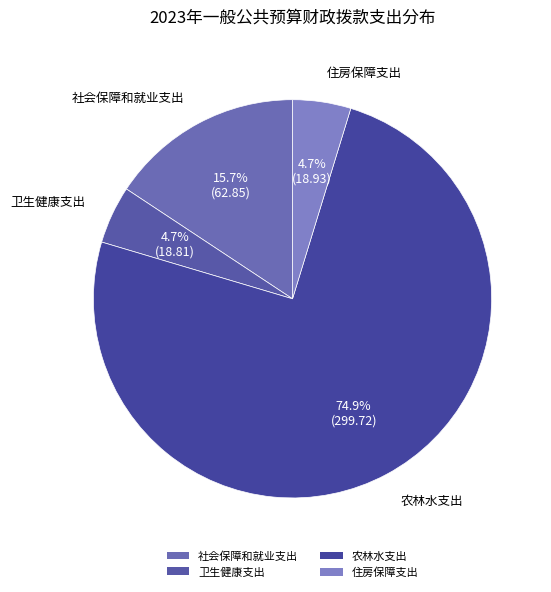

Count the number of slices in the pie.

4